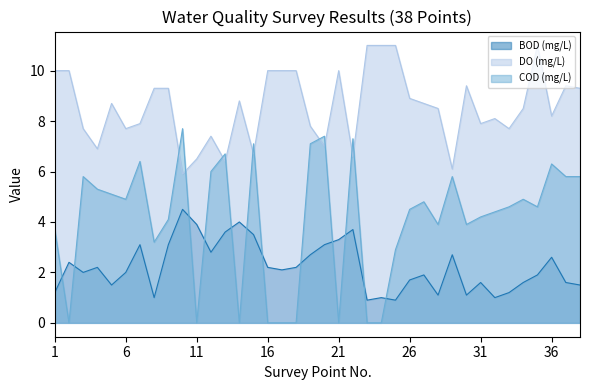

What is the maximum value shown in the chart?

11.0